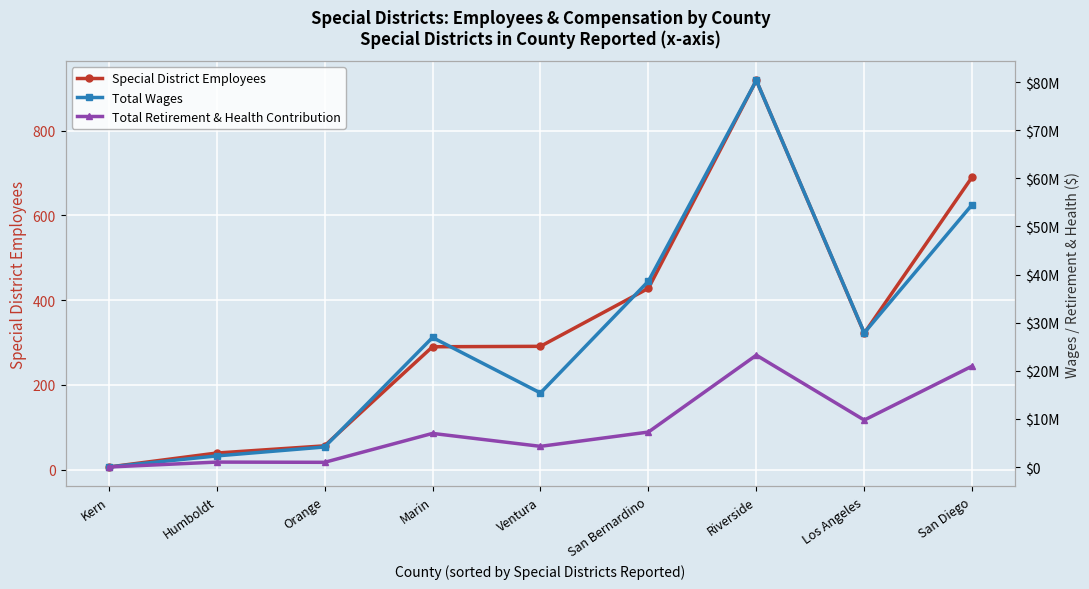

Which category has the highest value in the Special District Employees series?

Riverside